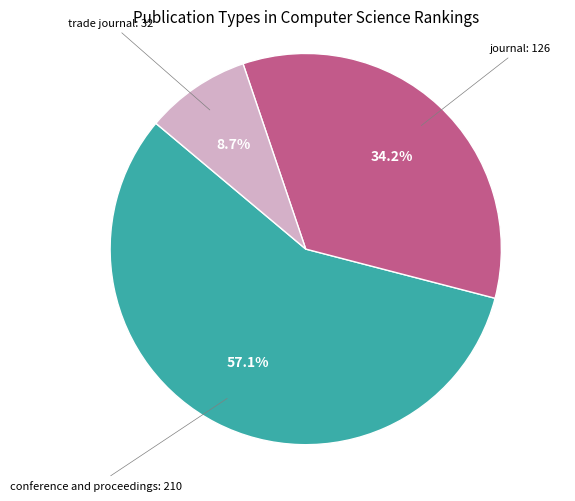

Is there any slice that represents more than half of the pie?

Yes